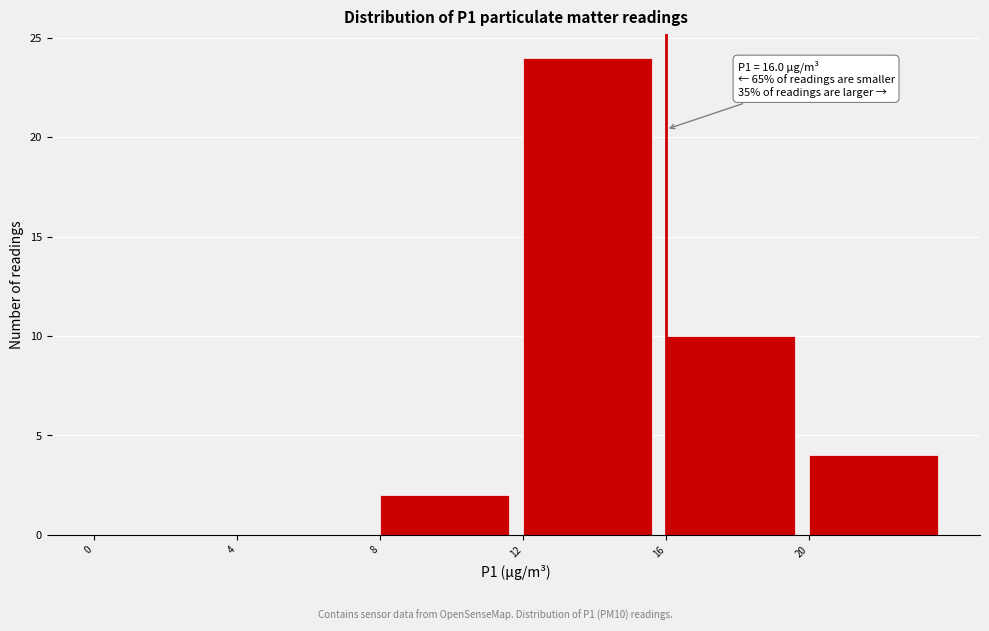

Over which range of the x-axis is the bar tallest?

12 to 16